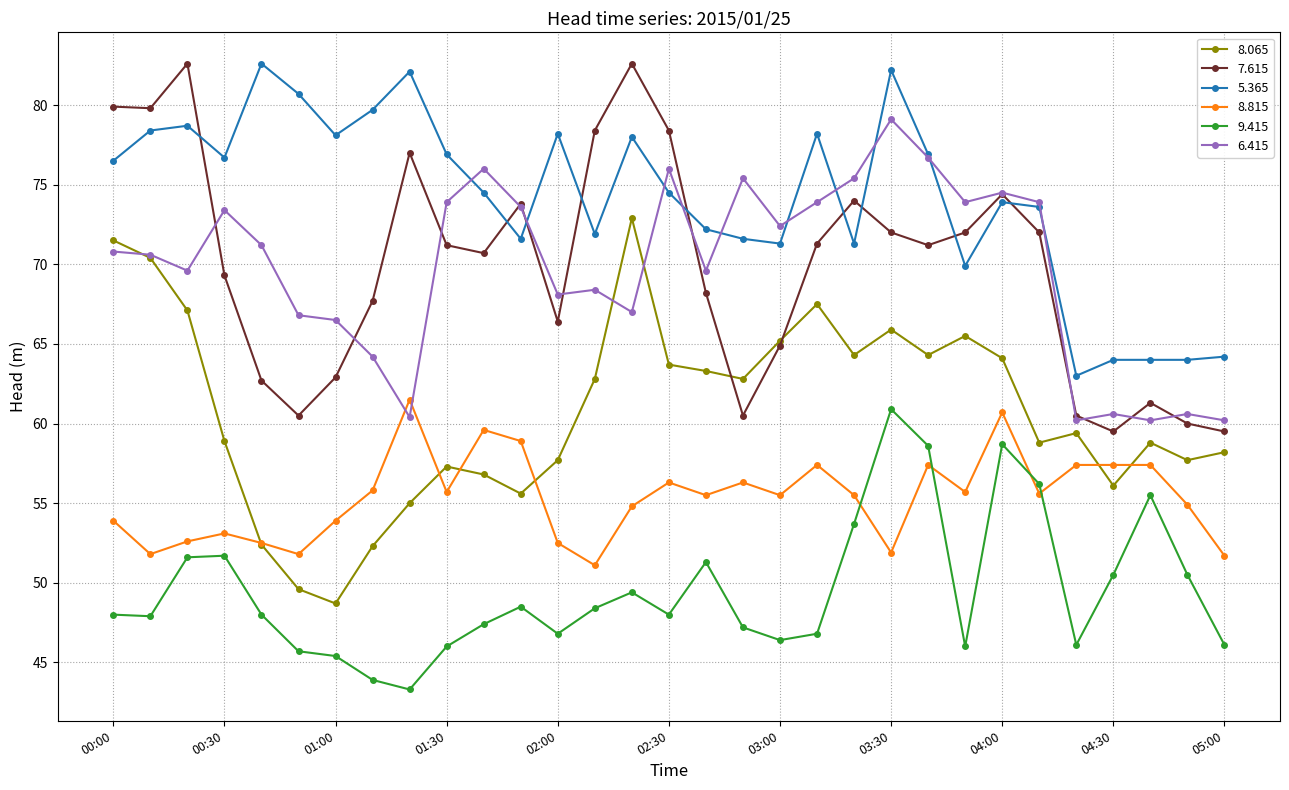

What is the value of the 5.365 point at the 12th from the left?

71.6